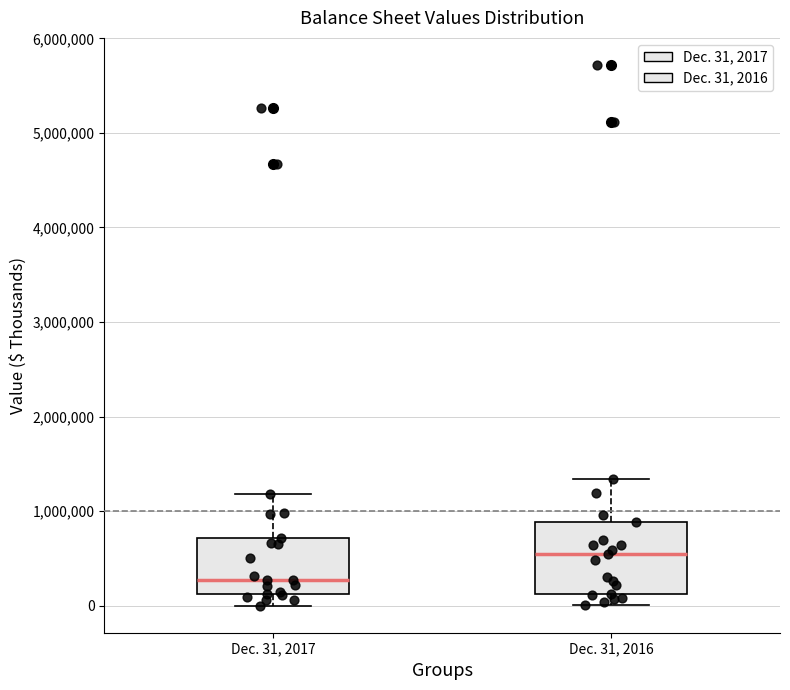

Which box has the lowest median line?

Dec. 31, 2017